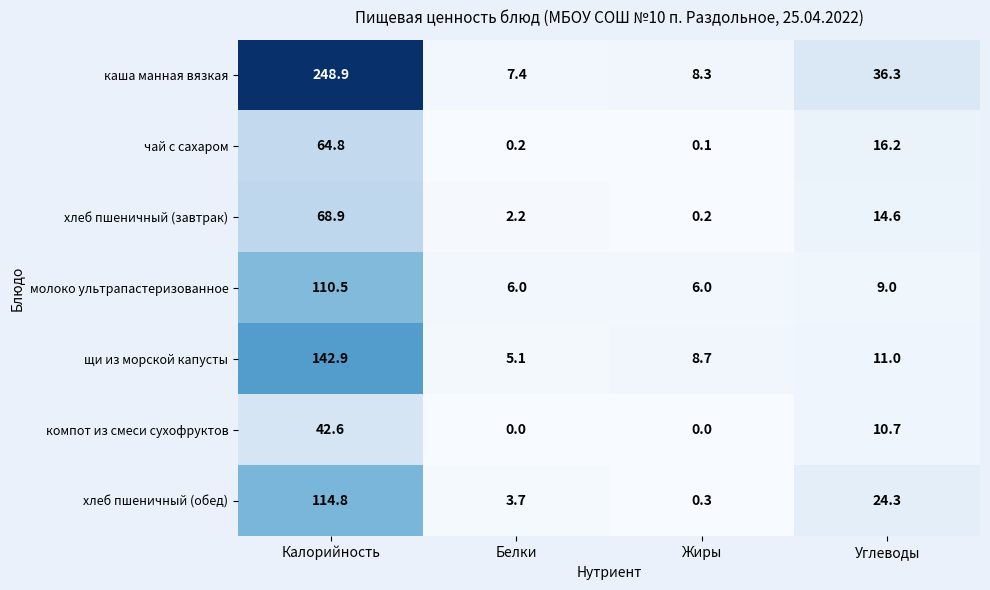

Where is молоко ультрапастеризованное nearest to the value 58?

Углеводы